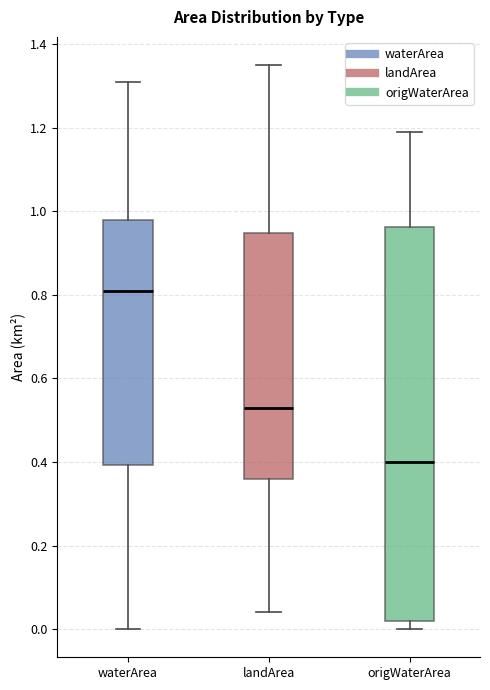

Reading left to right, read every box against the y-axis: the position of its median line, the range the box covers, and the ends of its whiskers. The values are not printed on the chart, so give them approximately, as read against the axis.

waterArea: median 0.82, box 0.40 to 0.98, whiskers 0.00 to 1.32
landArea: median 0.54, box 0.36 to 0.94, whiskers 0.04 to 1.36
origWaterArea: median 0.40, box 0.02 to 0.96, whiskers 0.00 to 1.20